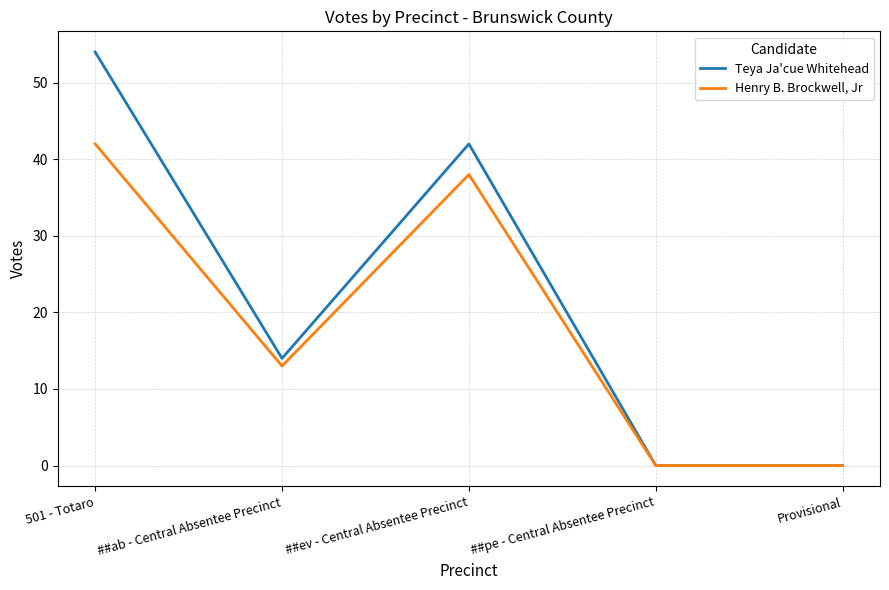

Reading left to right, what are all the values shown in this chart?

Teya Ja'cue Whitehead: 501 - Totaro=54	##ab - Central Absentee Precinct=14	##ev - Central Absentee Precinct=42	##pe - Central Absentee Precinct=0	Provisional=0
Henry B. Brockwell, Jr: 501 - Totaro=42	##ab - Central Absentee Precinct=13	##ev - Central Absentee Precinct=38	##pe - Central Absentee Precinct=0	Provisional=0